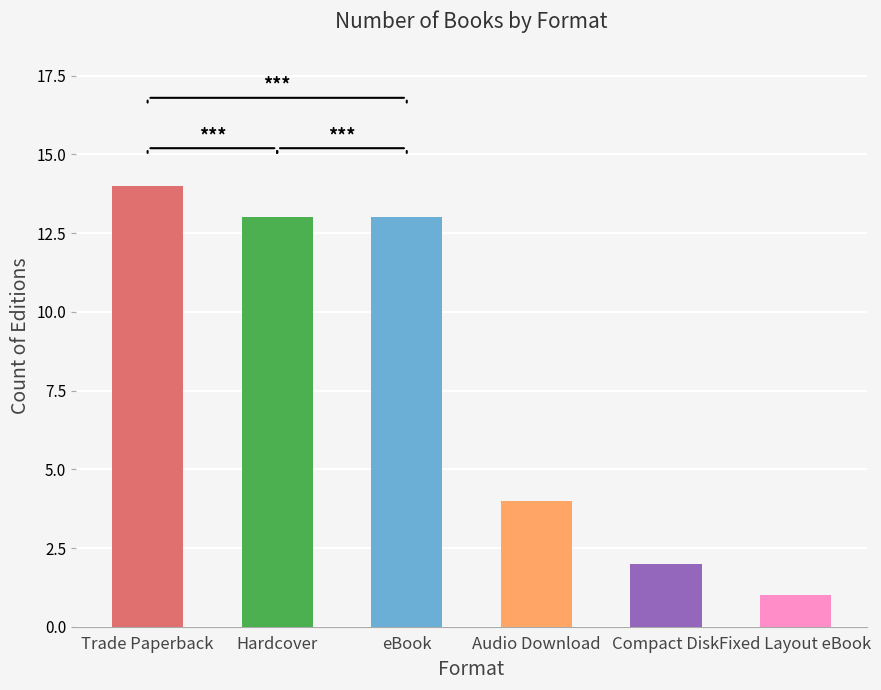

Reading left to right, what are all the values shown in this chart?

14	13	13	4	2	1